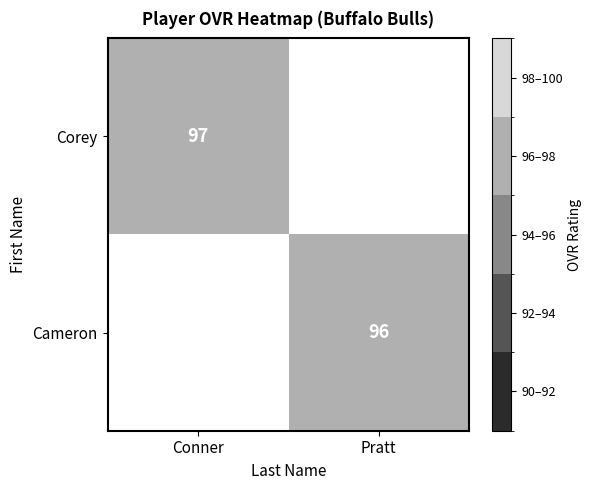

What is the total value across all series at Pratt?

96